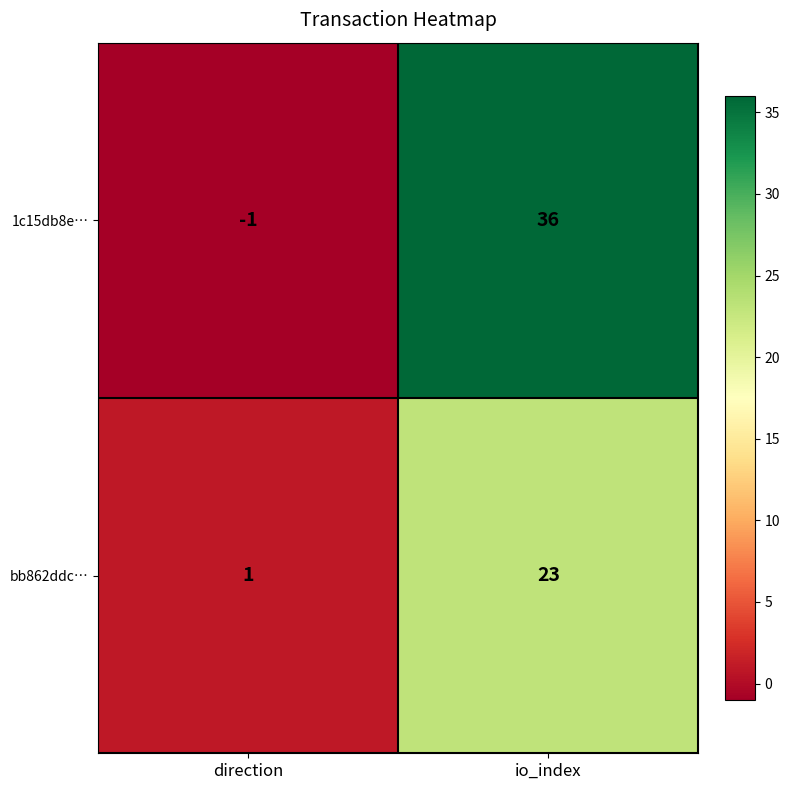

Is it true that bb862ddc… equals 1 at direction?

True